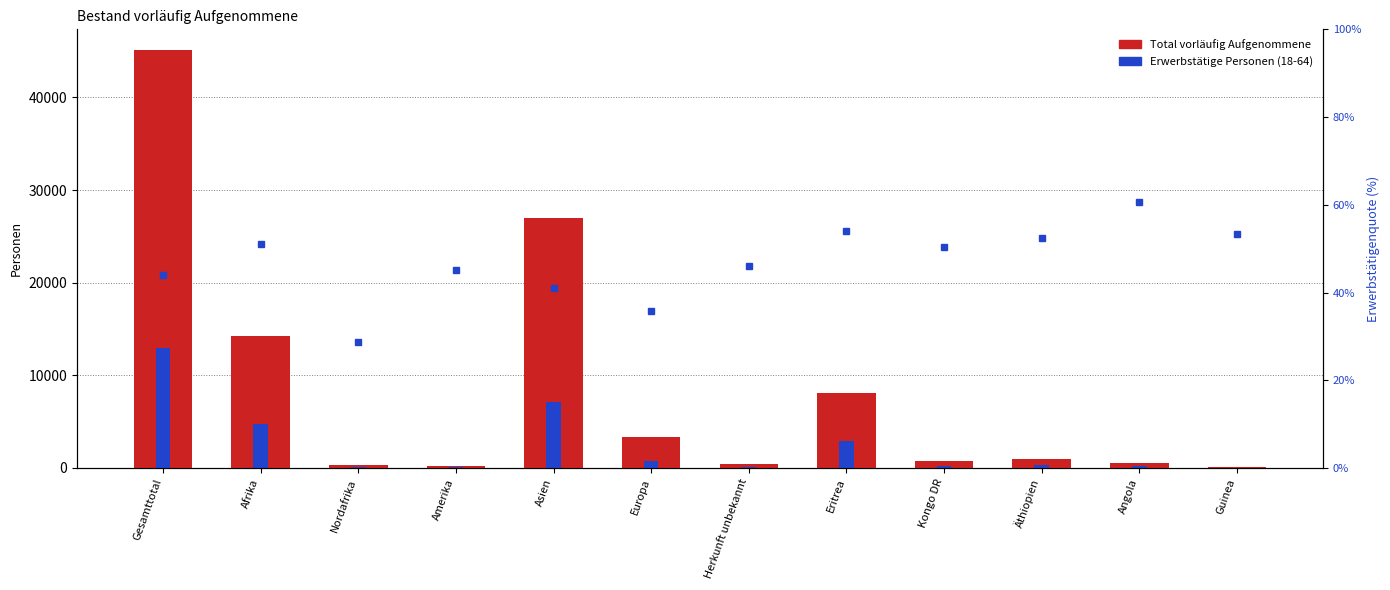

The Erwerbstätigenquote (%) series shows 75.2 at Gesamttotal. True or false?

False